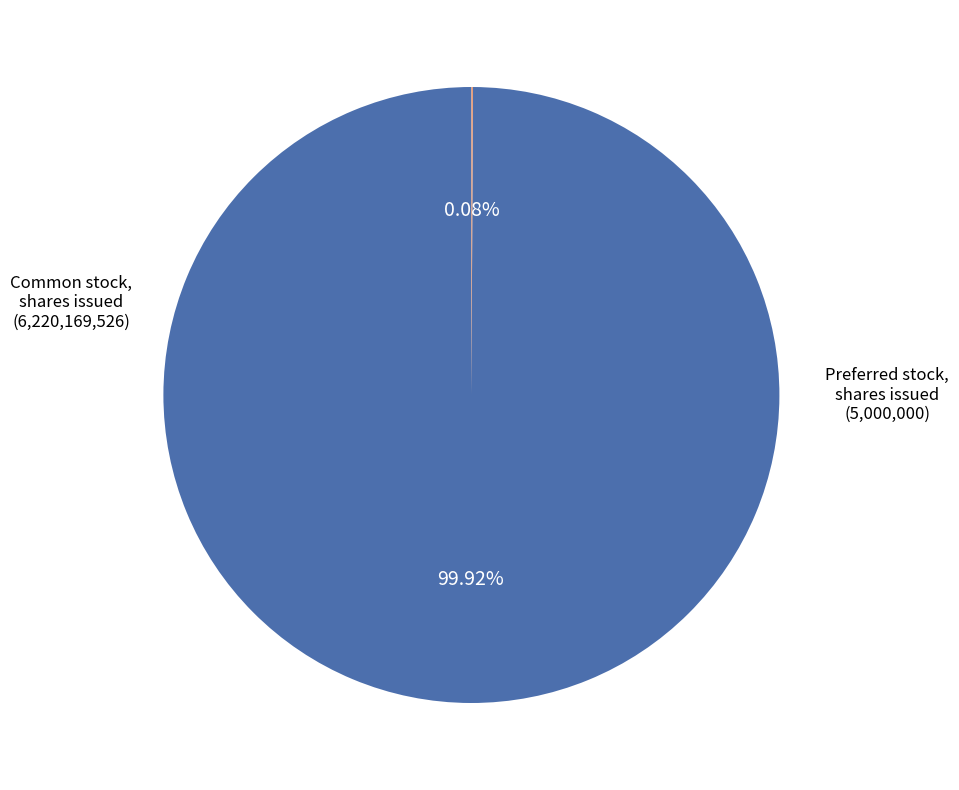

To the nearest percent, what is the average slice percentage?

50%